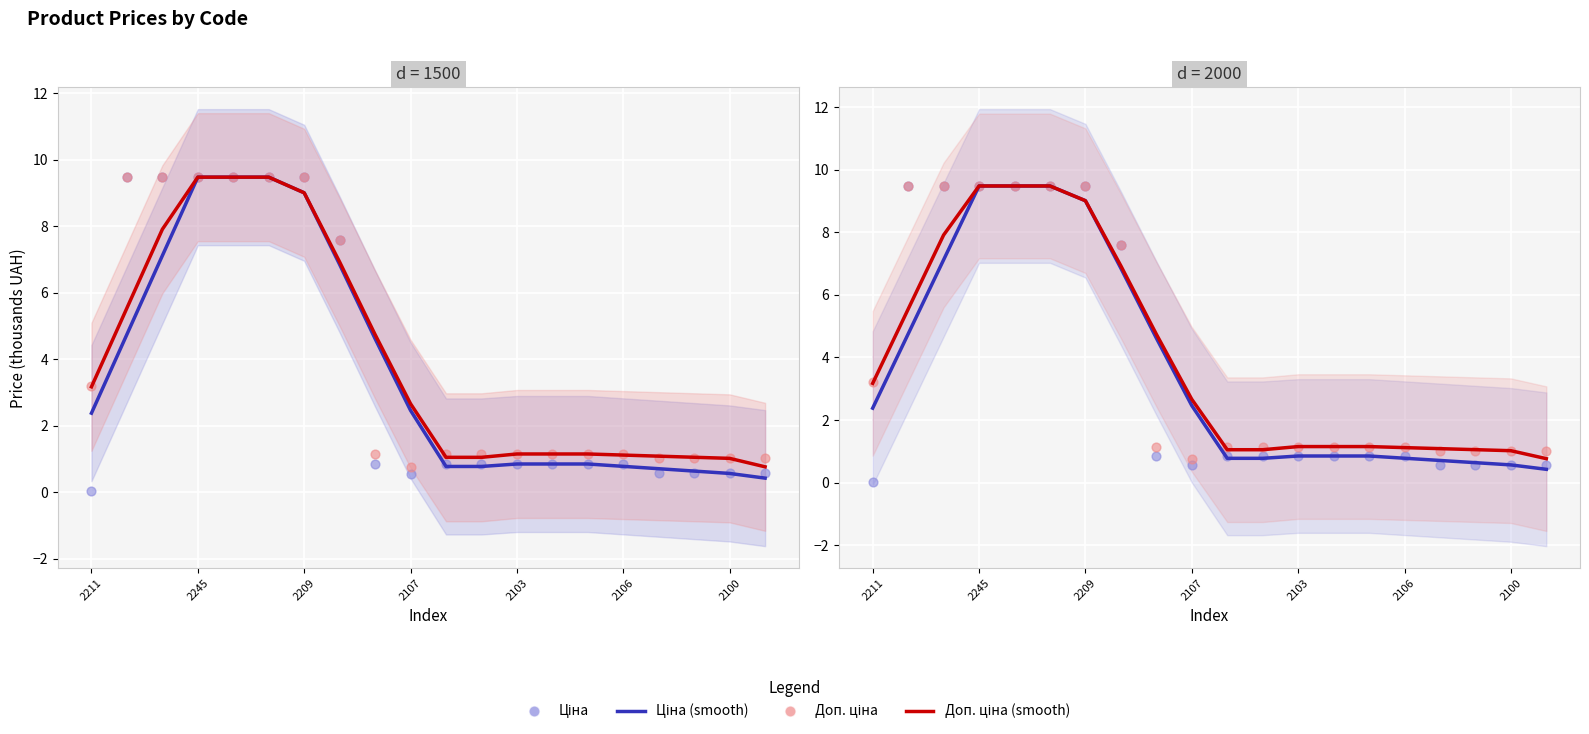

What is the total value across all series at 2209?

34.0